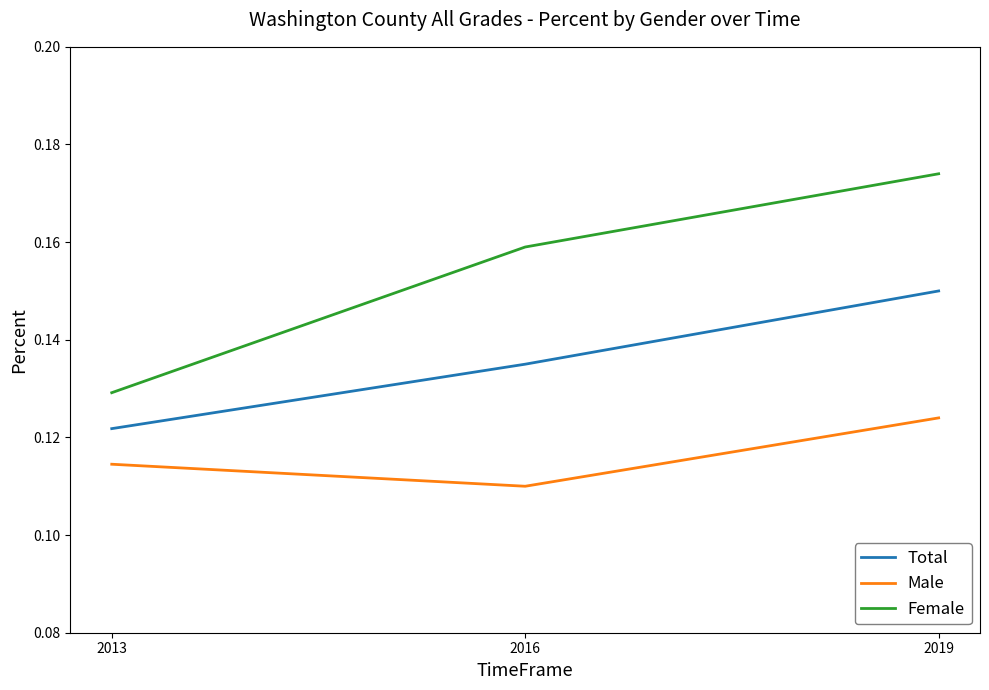

Where is Male nearest to the value 0?

2016